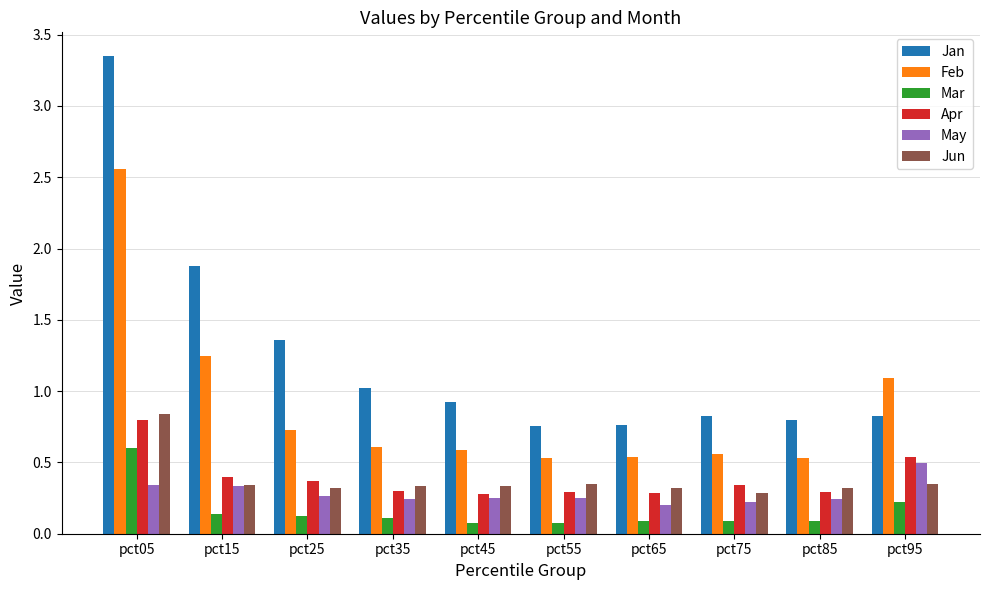

List the series in order of their peak value, lowest first.

May, Mar, Apr, Jun, Feb, Jan